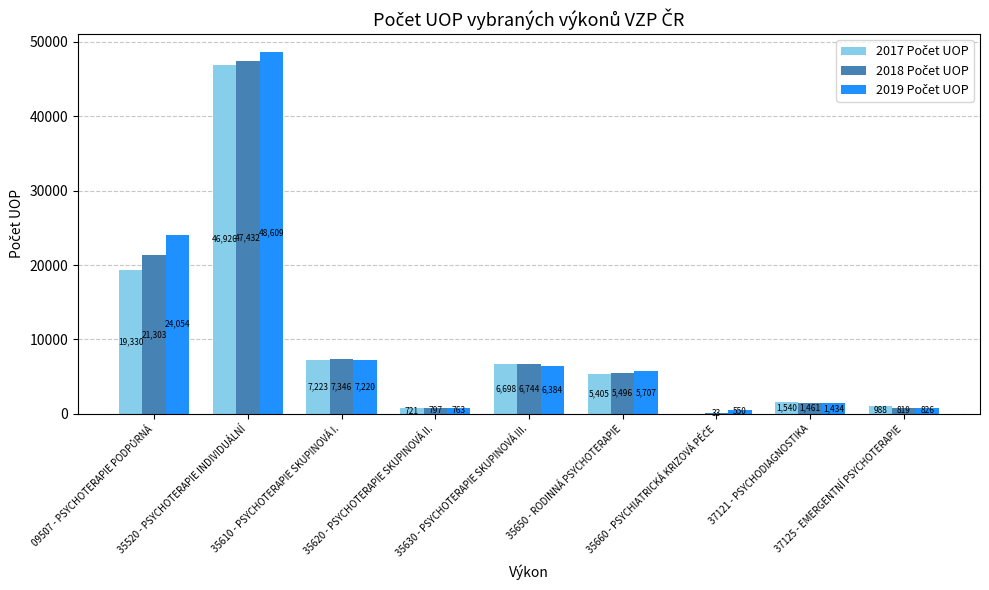

What is the maximum value shown in the chart?

48609